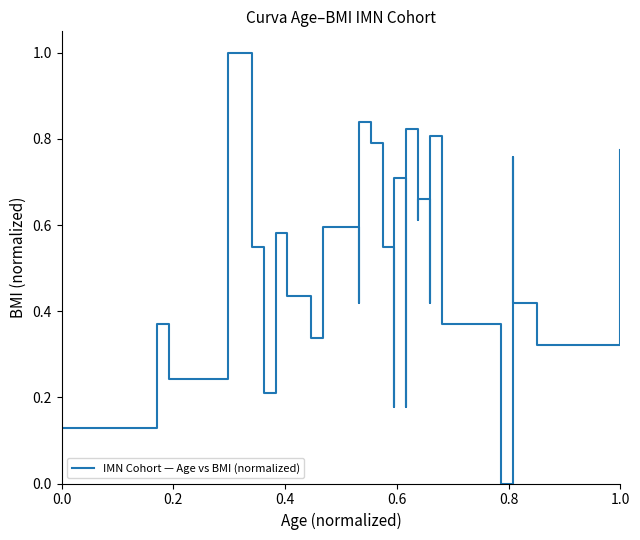

How many points are lower than both their immediate neighbors (excluding endpoints)?

10